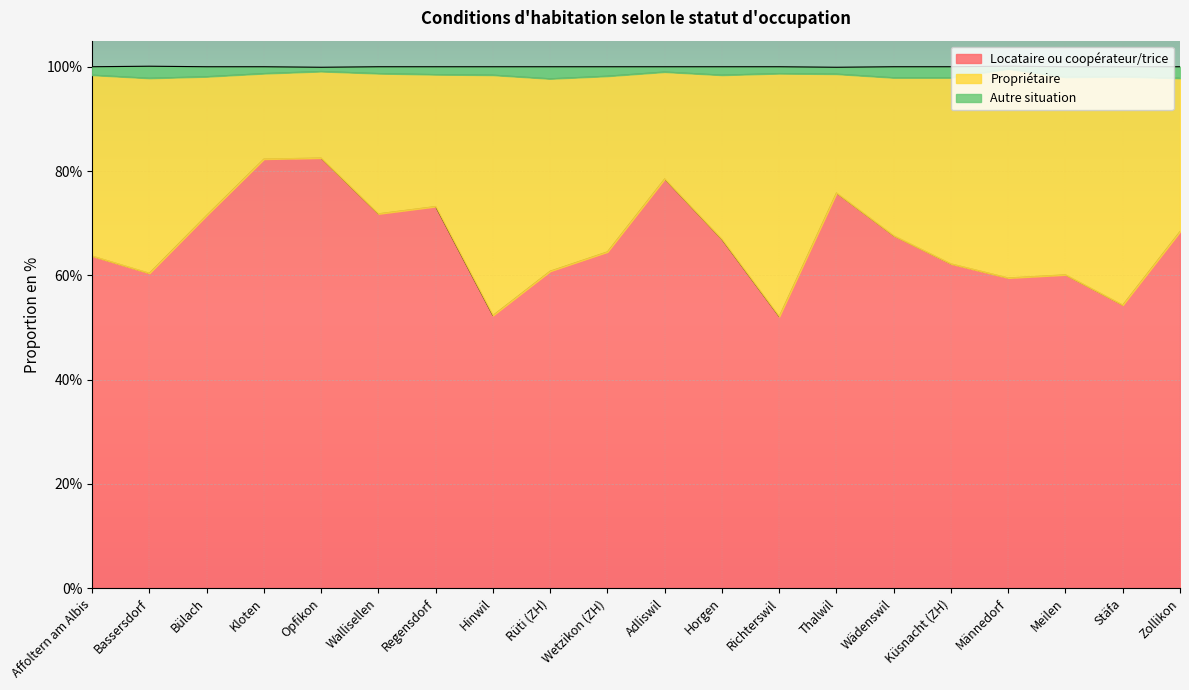

Count the number of categories in the chart.

20